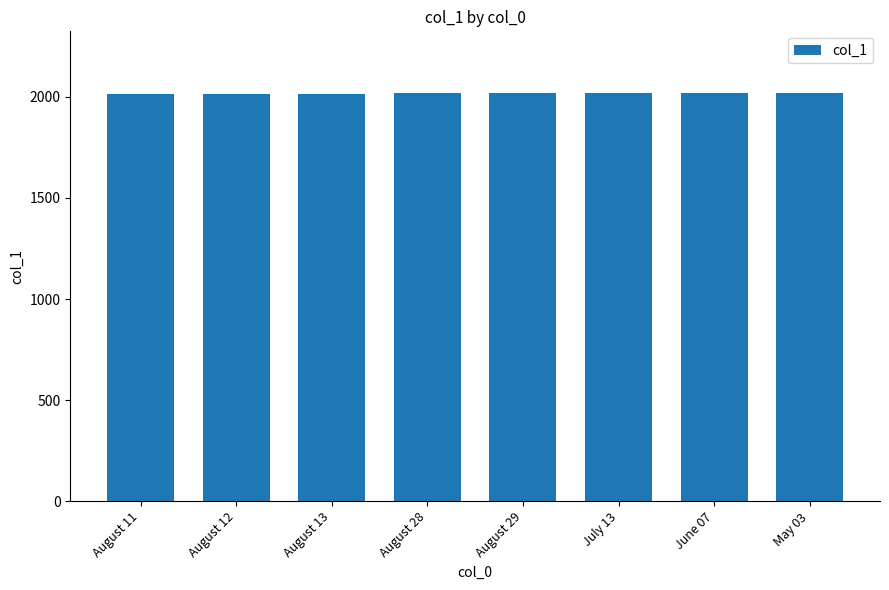

What is the average value?

2018